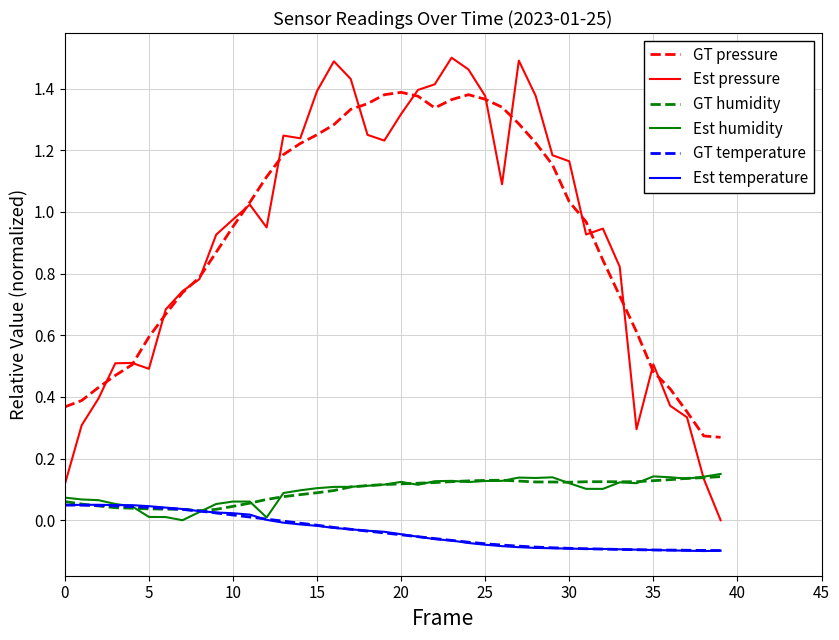

True or false: Est humidity and GT pressure cross at least once.

False